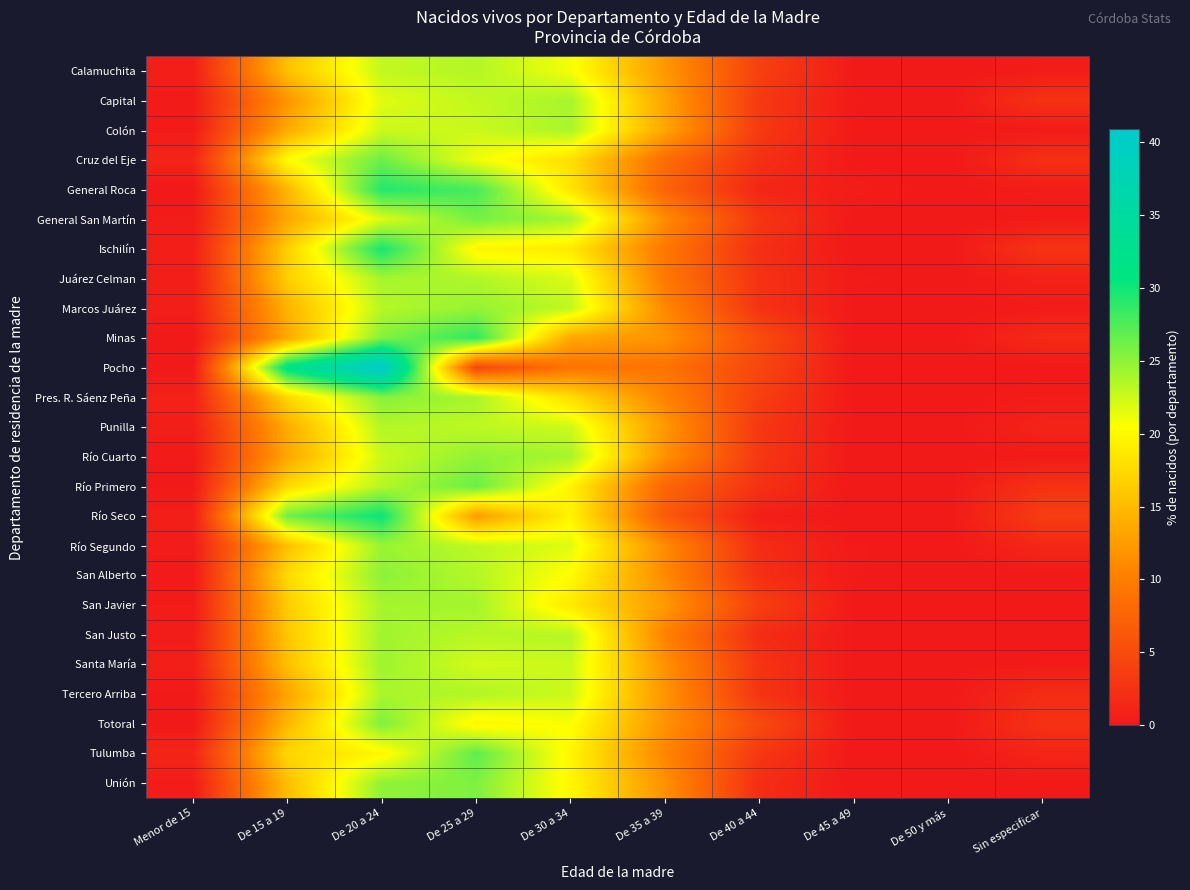

Reading left to right, what are all the values shown in this chart?

Calamuchita: Menor de 15=0.6	De 15 a 19=15.5	De 20 a 24=22.9	De 25 a 29=23.5	De 30 a 34=20.9	De 35 a 39=12.3	De 40 a 44=3.9	De 45 a 49=0.1	De 50 y más=0.0	Sin especificar=0.4
Capital: Menor de 15=0.2	De 15 a 19=12.0	De 20 a 24=21.8	De 25 a 29=22.9	De 30 a 34=24.0	De 35 a 39=13.2	De 40 a 44=3.2	De 45 a 49=0.2	De 50 y más=0.0	Sin especificar=2.5
Colón: Menor de 15=0.3	De 15 a 19=13.7	De 20 a 24=22.5	De 25 a 29=22.6	De 30 a 34=23.9	De 35 a 39=13.4	De 40 a 44=3.2	De 45 a 49=0.1	De 50 y más=0.0	Sin especificar=0.2
Cruz del Eje: Menor de 15=1.2	De 15 a 19=20.3	De 20 a 24=26.3	De 25 a 29=21.1	De 30 a 34=17.9	De 35 a 39=8.4	De 40 a 44=2.3	De 45 a 49=0.1	De 50 y más=0.0	Sin especificar=2.3
General Roca: Menor de 15=0.0	De 15 a 19=14.7	De 20 a 24=29.3	De 25 a 29=27.8	De 30 a 34=18.5	De 35 a 39=7.5	De 40 a 44=1.3	De 45 a 49=0.4	De 50 y más=0.0	Sin especificar=0.4
General San Martín: Menor de 15=0.3	De 15 a 19=13.5	De 20 a 24=21.8	De 25 a 29=26.0	De 30 a 34=24.0	De 35 a 39=11.3	De 40 a 44=2.9	De 45 a 49=0.0	De 50 y más=0.0	Sin especificar=0.2
Ischilín: Menor de 15=0.5	De 15 a 19=16.6	De 20 a 24=29.8	De 25 a 29=19.7	De 30 a 34=18.8	De 35 a 39=9.5	De 40 a 44=2.2	De 45 a 49=0.0	De 50 y más=0.0	Sin especificar=2.7
Juárez Celman: Menor de 15=0.6	De 15 a 19=16.6	De 20 a 24=24.1	De 25 a 29=23.7	De 30 a 34=21.9	De 35 a 39=9.6	De 40 a 44=2.5	De 45 a 49=0.2	De 50 y más=0.0	Sin especificar=0.9
Marcos Juárez: Menor de 15=0.6	De 15 a 19=14.4	De 20 a 24=23.4	De 25 a 29=24.7	De 30 a 34=23.0	De 35 a 39=11.0	De 40 a 44=2.5	De 45 a 49=0.1	De 50 y más=0.0	Sin especificar=0.3
Minas: Menor de 15=0.0	De 15 a 19=13.6	De 20 a 24=25.4	De 25 a 29=28.8	De 30 a 34=13.6	De 35 a 39=11.9	De 40 a 44=5.1	De 45 a 49=0.0	De 50 y más=0.0	Sin especificar=1.7
Pocho: Menor de 15=0.0	De 15 a 19=31.8	De 20 a 24=40.9	De 25 a 29=4.5	De 30 a 34=9.1	De 35 a 39=9.1	De 40 a 44=4.5	De 45 a 49=0.0	De 50 y más=0.0	Sin especificar=0.0
Pres. R. Sáenz Peña: Menor de 15=0.9	De 15 a 19=17.4	De 20 a 24=25.3	De 25 a 29=23.9	De 30 a 34=17.8	De 35 a 39=10.6	De 40 a 44=3.8	De 45 a 49=0.0	De 50 y más=0.0	Sin especificar=0.4
Punilla: Menor de 15=0.6	De 15 a 19=13.9	De 20 a 24=23.5	De 25 a 29=23.1	De 30 a 34=22.5	De 35 a 39=12.3	De 40 a 44=3.0	De 45 a 49=0.1	De 50 y más=0.0	Sin especificar=1.1
Río Cuarto: Menor de 15=0.2	De 15 a 19=13.4	De 20 a 24=22.6	De 25 a 29=24.9	De 30 a 34=24.0	De 35 a 39=11.7	De 40 a 44=3.0	De 45 a 49=0.0	De 50 y más=0.0	Sin especificar=0.2
Río Primero: Menor de 15=0.1	De 15 a 19=17.6	De 20 a 24=23.4	De 25 a 29=26.5	De 30 a 34=19.6	De 35 a 39=7.8	De 40 a 44=2.4	De 45 a 49=0.0	De 50 y más=0.0	Sin especificar=2.6
Río Seco: Menor de 15=0.6	De 15 a 19=26.2	De 20 a 24=30.4	De 25 a 29=12.5	De 30 a 34=19.6	De 35 a 39=6.5	De 40 a 44=0.6	De 45 a 49=0.0	De 50 y más=0.0	Sin especificar=3.6
Río Segundo: Menor de 15=0.4	De 15 a 19=15.5	De 20 a 24=24.5	De 25 a 29=23.1	De 30 a 34=21.7	De 35 a 39=11.2	De 40 a 44=1.9	De 45 a 49=0.2	De 50 y más=0.0	Sin especificar=1.4
San Alberto: Menor de 15=0.2	De 15 a 19=17.6	De 20 a 24=25.1	De 25 a 29=23.5	De 30 a 34=20.3	De 35 a 39=11.1	De 40 a 44=2.2	De 45 a 49=0.2	De 50 y más=0.0	Sin especificar=0.0
San Javier: Menor de 15=0.3	De 15 a 19=16.4	De 20 a 24=24.0	De 25 a 29=24.1	De 30 a 34=18.8	De 35 a 39=12.4	De 40 a 44=3.8	De 45 a 49=0.1	De 50 y más=0.0	Sin especificar=0.0
San Justo: Menor de 15=0.4	De 15 a 19=16.0	De 20 a 24=24.3	De 25 a 29=23.3	De 30 a 34=23.4	De 35 a 39=10.5	De 40 a 44=1.9	De 45 a 49=0.1	De 50 y más=0.0	Sin especificar=0.1
Santa María: Menor de 15=0.6	De 15 a 19=15.5	De 20 a 24=24.4	De 25 a 29=22.2	De 30 a 34=22.6	De 35 a 39=11.8	De 40 a 44=2.6	De 45 a 49=0.1	De 50 y más=0.1	Sin especificar=0.2
Tercero Arriba: Menor de 15=0.1	De 15 a 19=13.2	De 20 a 24=23.9	De 25 a 29=23.6	De 30 a 34=22.5	De 35 a 39=12.0	De 40 a 44=2.7	De 45 a 49=0.1	De 50 y más=0.1	Sin especificar=1.9
Totoral: Menor de 15=0.0	De 15 a 19=14.8	De 20 a 24=25.6	De 25 a 29=19.7	De 30 a 34=20.7	De 35 a 39=11.8	De 40 a 44=4.9	De 45 a 49=0.0	De 50 y más=0.0	Sin especificar=2.5
Tulumba: Menor de 15=1.2	De 15 a 19=17.4	De 20 a 24=19.8	De 25 a 29=26.9	De 30 a 34=19.8	De 35 a 39=10.8	De 40 a 44=3.0	De 45 a 49=0.0	De 50 y más=0.0	Sin especificar=1.2
Unión: Menor de 15=0.4	De 15 a 19=15.3	De 20 a 24=24.9	De 25 a 29=25.6	De 30 a 34=20.0	De 35 a 39=11.7	De 40 a 44=2.1	De 45 a 49=0.0	De 50 y más=0.0	Sin especificar=0.1